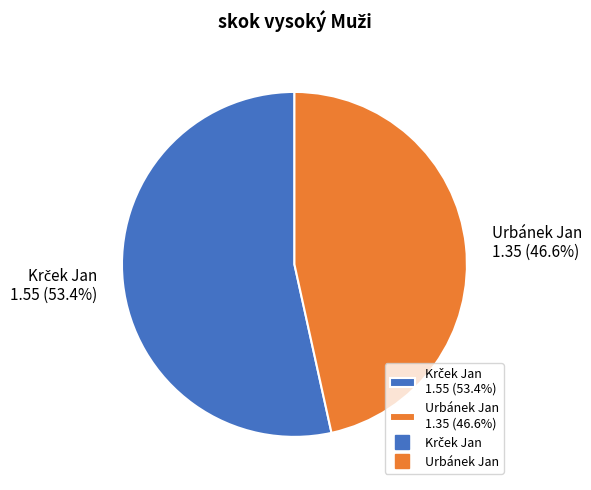

How many slices are in this pie chart?

2